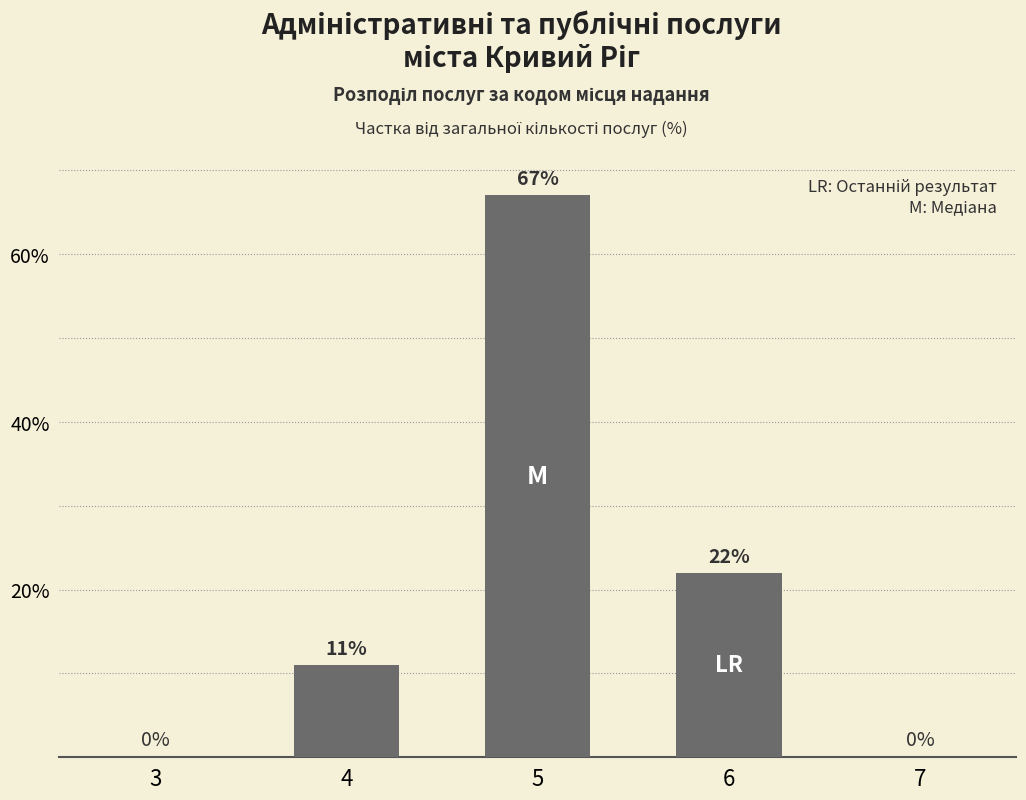

How many values are between 0 and 22?

4